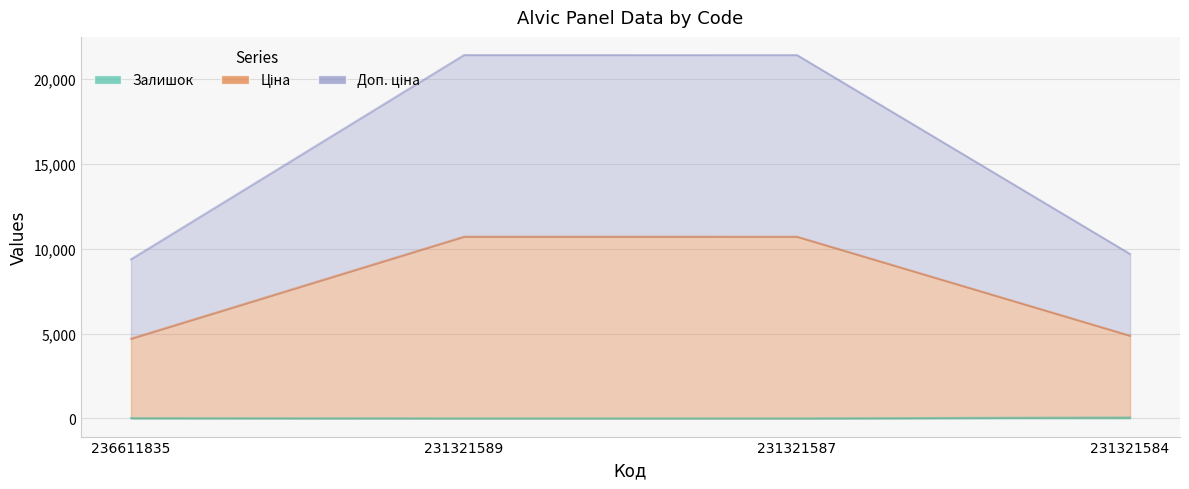

Which series has the widest spread of values?

Ціна